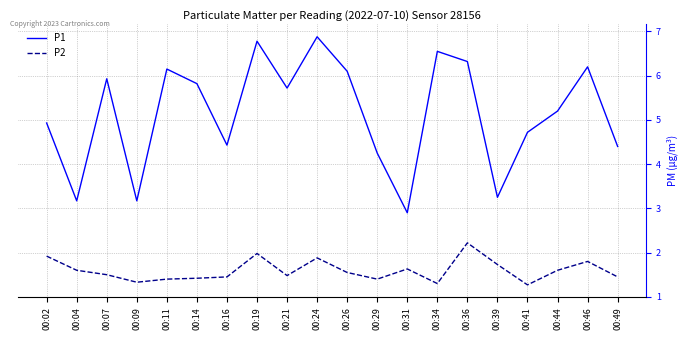

How many categories are shown in the chart?

20